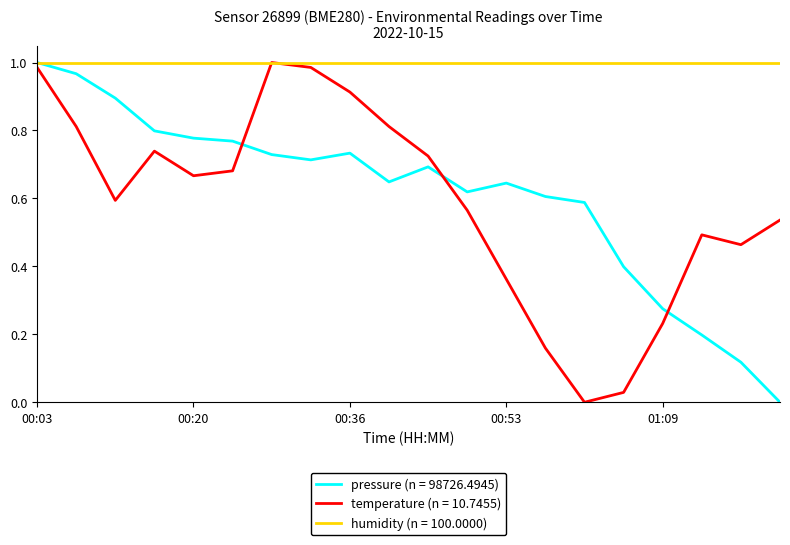

After their last crossing, which series has the higher values: temperature (n = 10.7455) or pressure (n = 98726.4945)?

temperature (n = 10.7455)